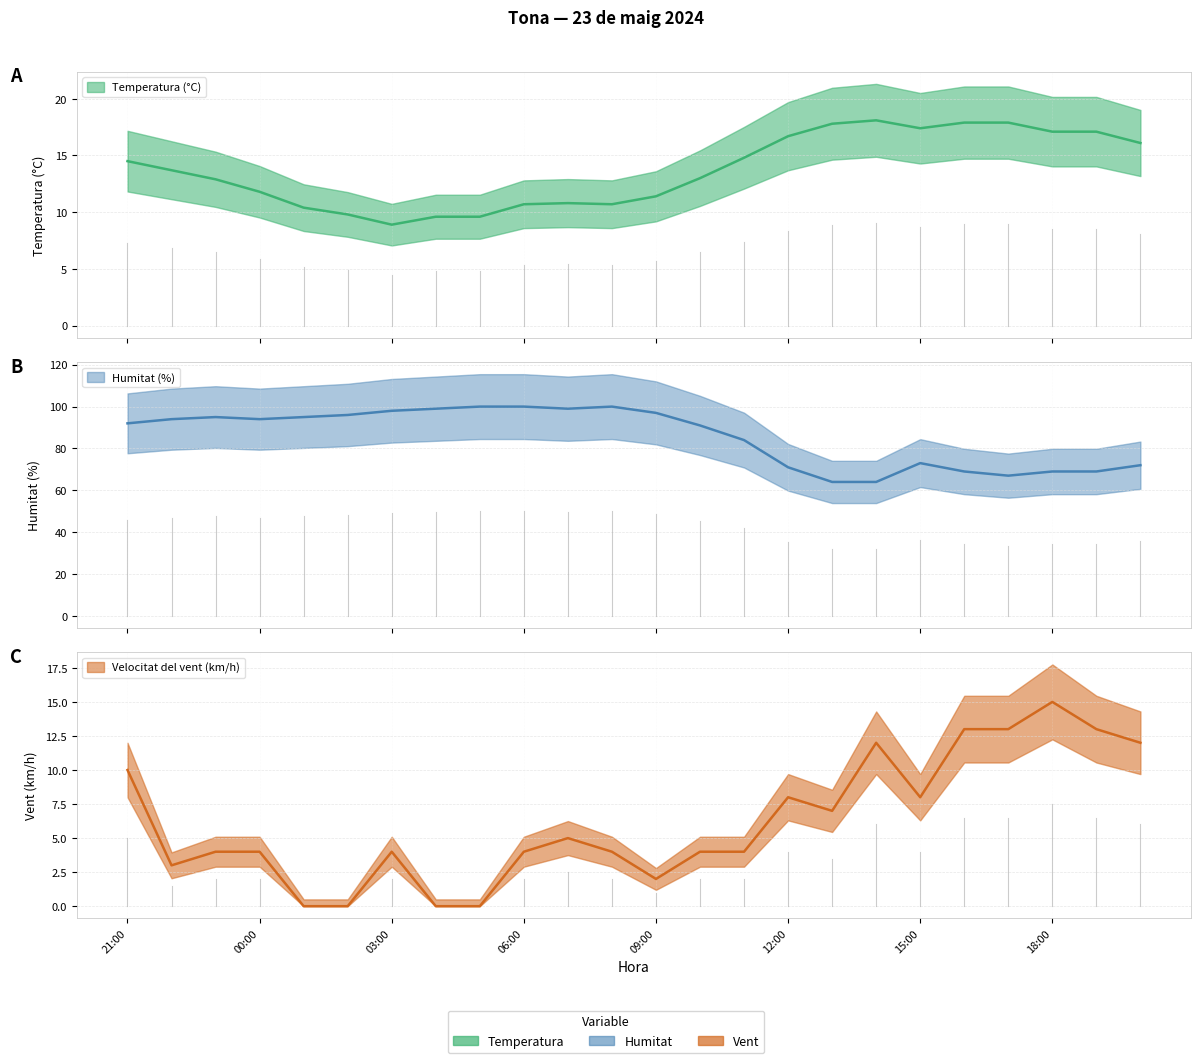

What is the sum of all Velocitat del vent (km/h) values?

149.0